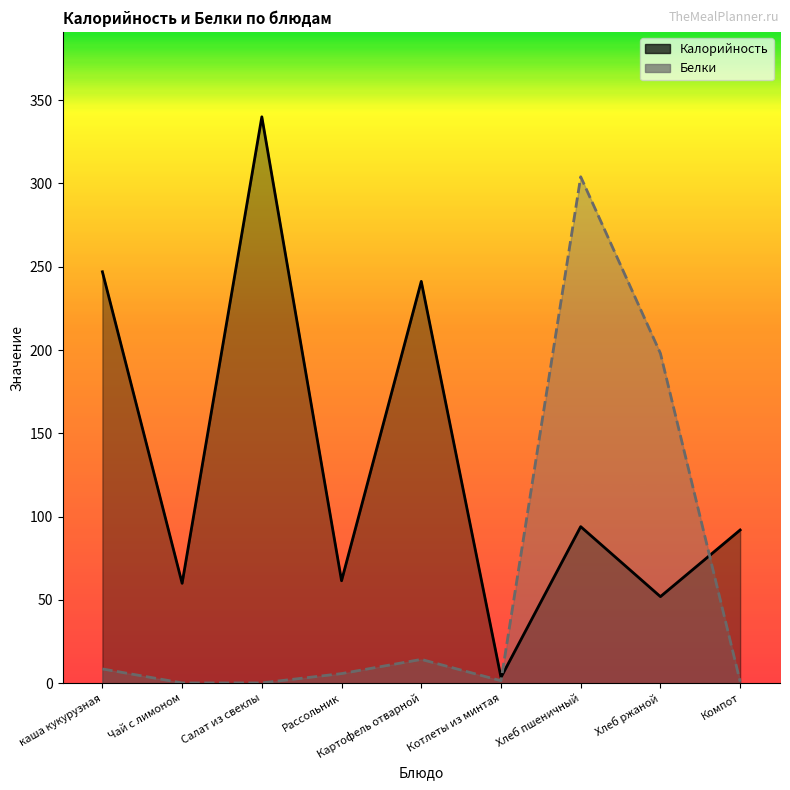

Is the value of Белки at Картофель отварной greater than the value of Калорийность at каша кукурузная?

No